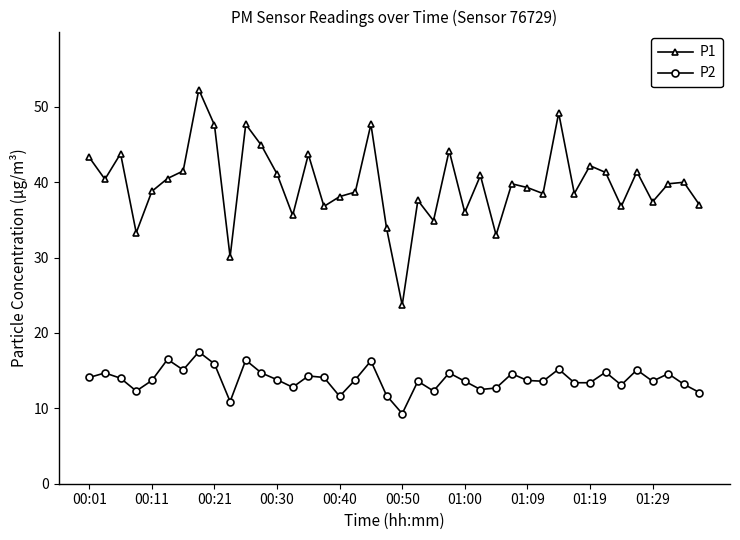

List the series in order of their peak value, lowest first.

P2, P1